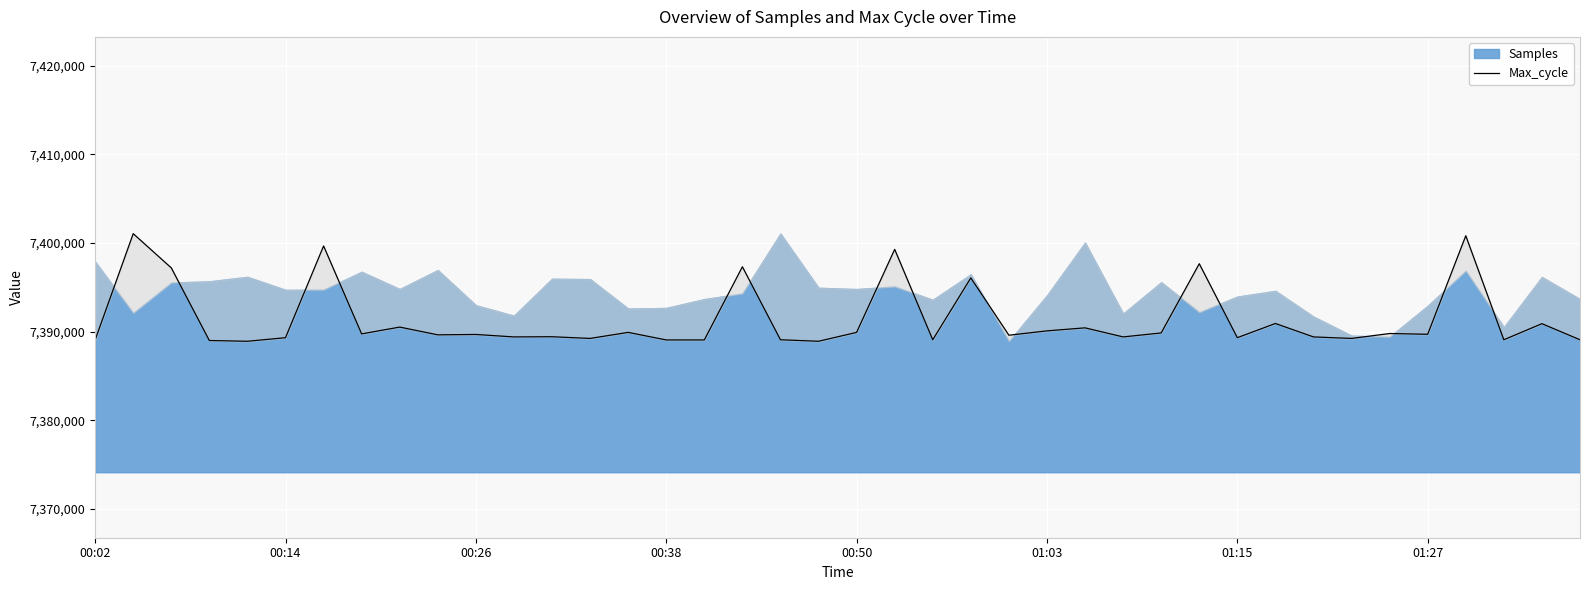

What is the average value?

7391366.9